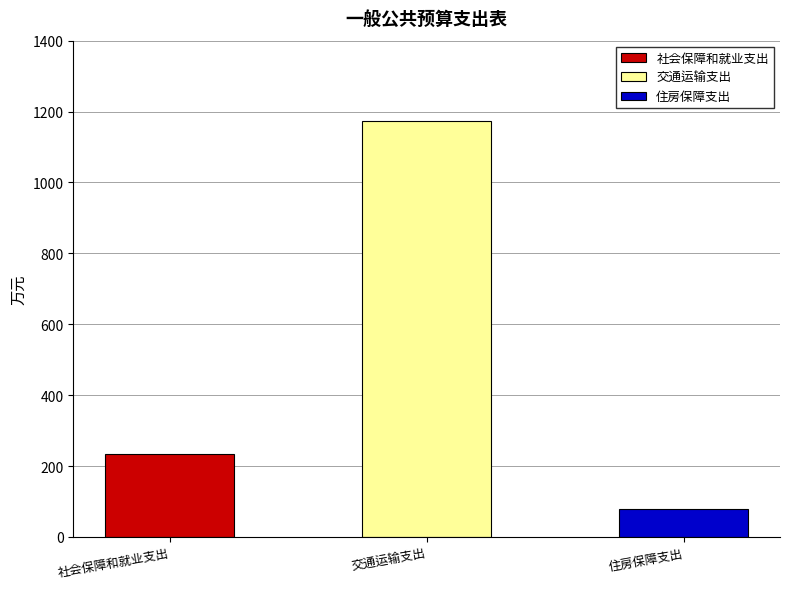

Which category has the highest value in the 住房保障支出 series?

住房保障支出